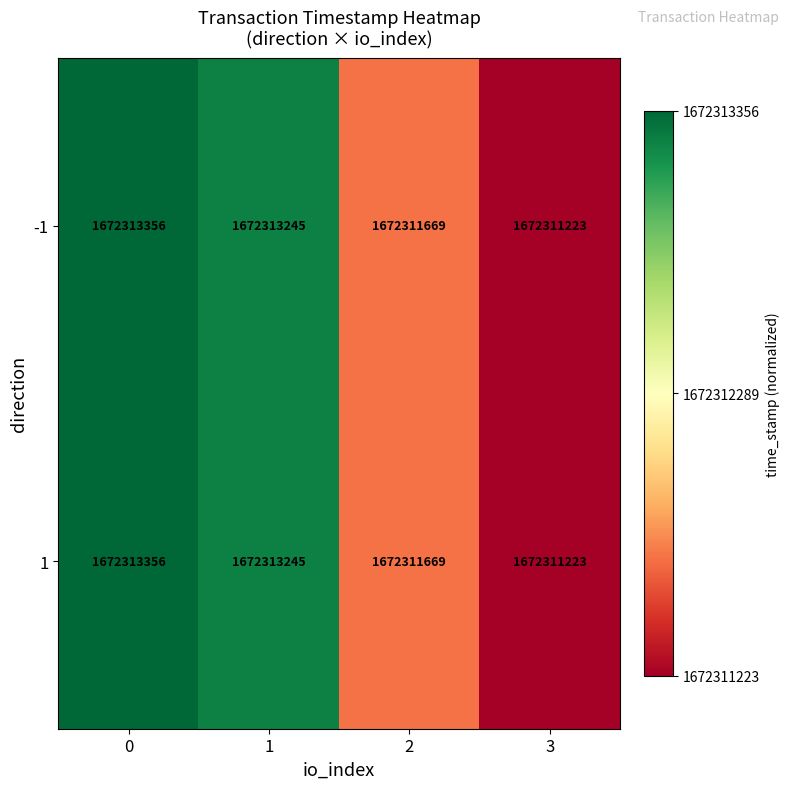

What is the difference between the -1 values at 1 and 2?

1576